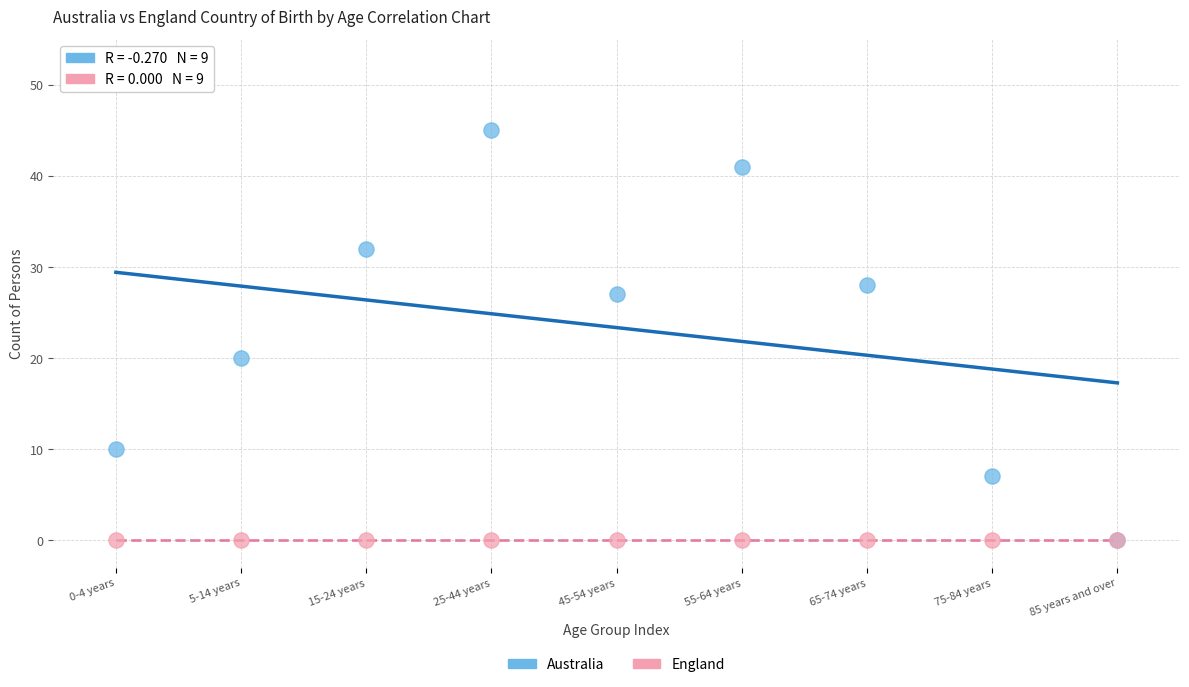

Across all series, what Y value is closest to 22?

20